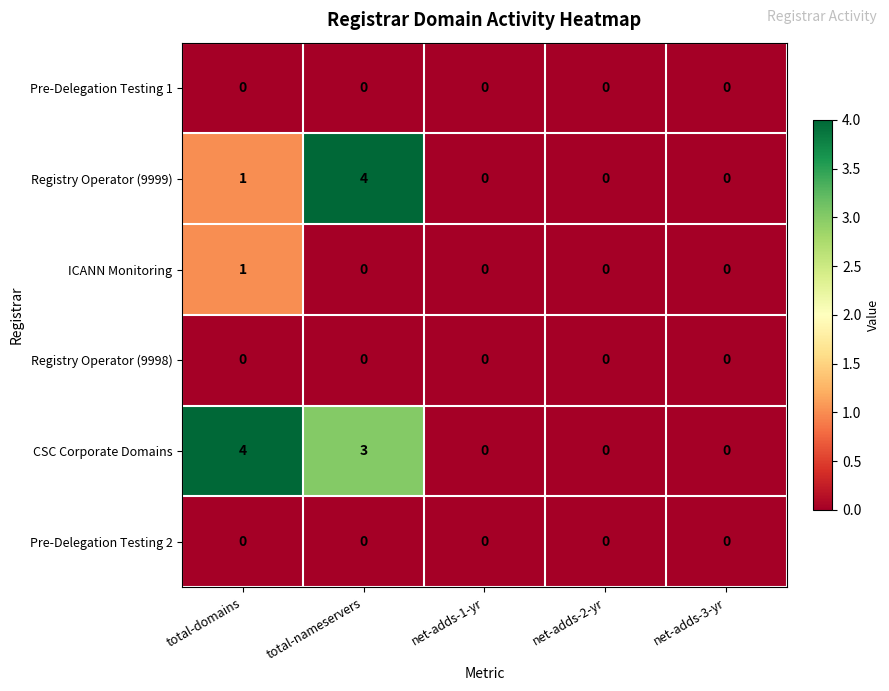

At which label does ICANN Monitoring reach its peak?

total-domains